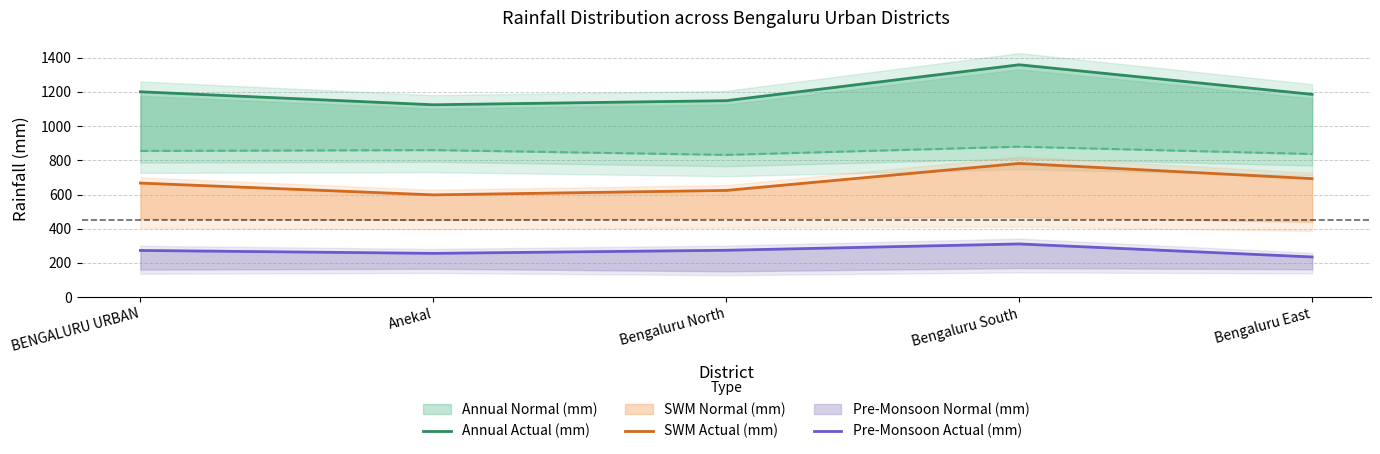

Is the value of Annual Actual (mm) at Bengaluru North greater than the value of Pre-Monsoon Actual (mm) at BENGALURU URBAN?

Yes